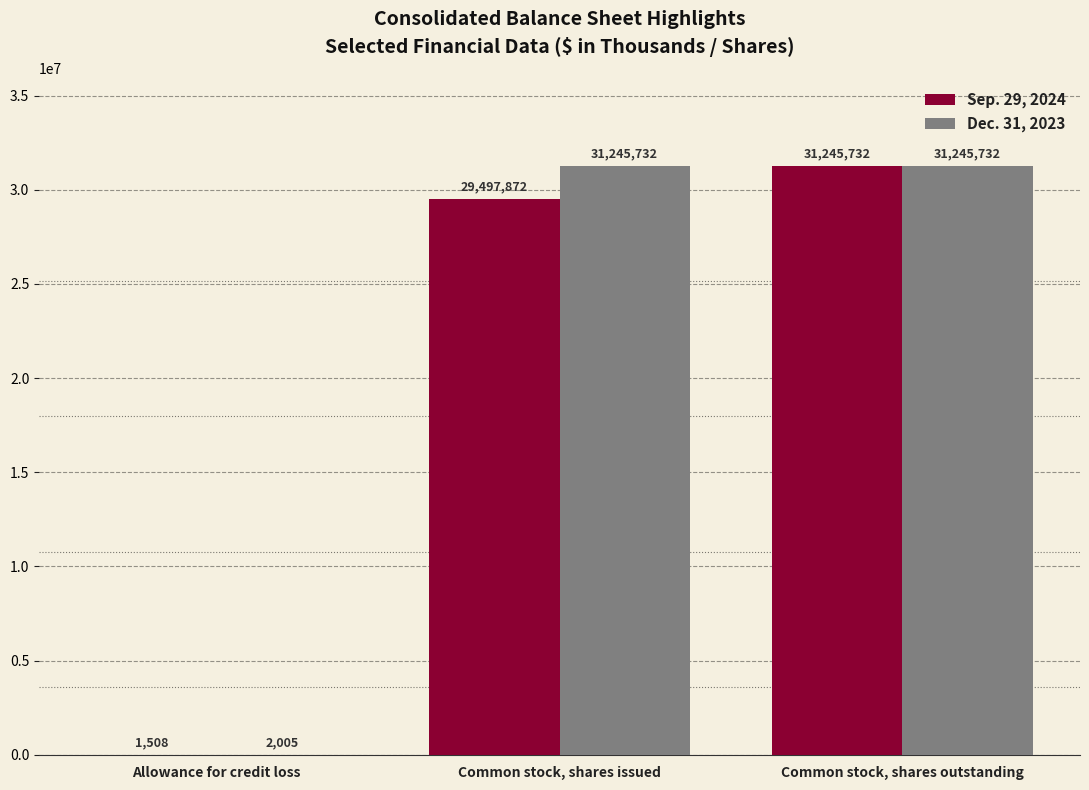

How many distinct data groups are displayed?

2